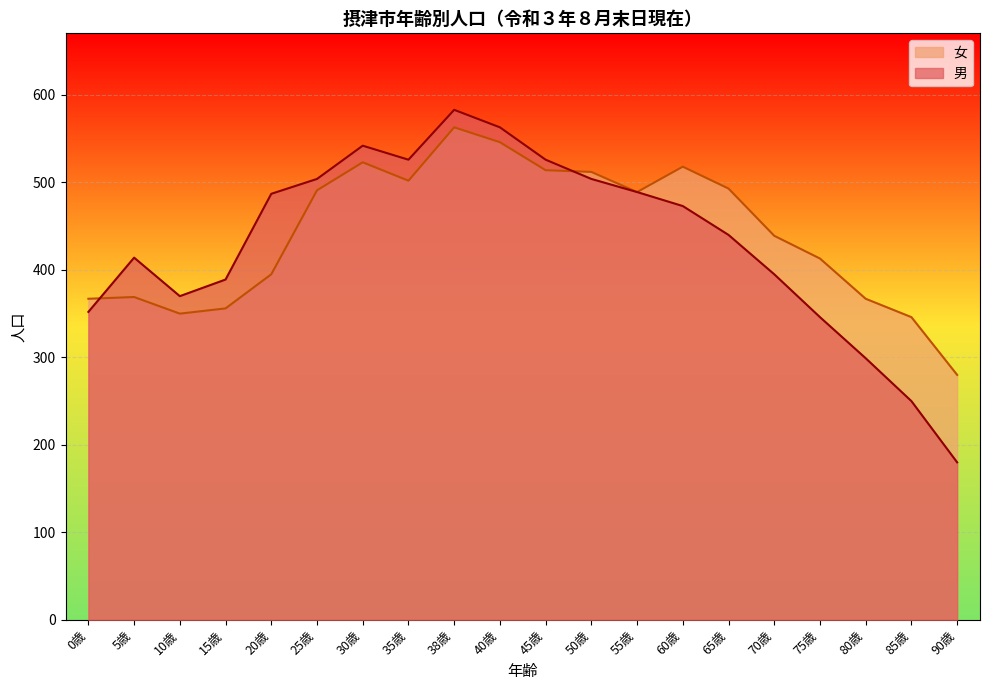

Reading left to right, transcribe all the data shown in this chart.

男: 0歳=352	5歳=414	10歳=370	15歳=389	20歳=487	25歳=504	30歳=542	35歳=526	38歳=583	40歳=563	45歳=526	50歳=504	55歳=489	60歳=473	65歳=440	70歳=395	75歳=346	80歳=299	85歳=250	90歳=180
女: 0歳=367	5歳=369	10歳=350	15歳=356	20歳=395	25歳=491	30歳=523	35歳=502	38歳=563	40歳=546	45歳=514	50歳=512	55歳=489	60歳=518	65歳=493	70歳=439	75歳=413	80歳=367	85歳=346	90歳=280